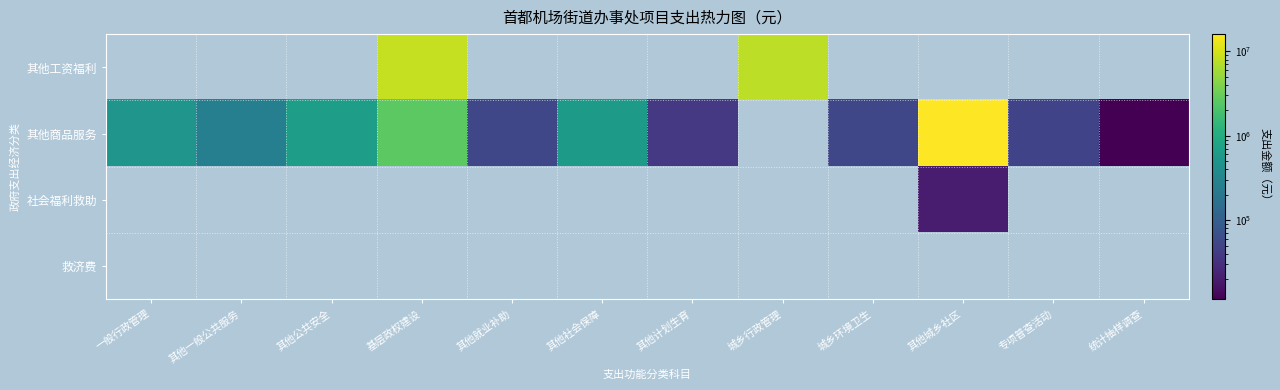

Reading right to left, list all the values displayed in this chart.

其他工资福利: 统计抽样调查=0.0	专项普查活动=0.0	其他城乡社区=0.0	城乡环境卫生=0.0	城乡行政管理=7807056.0	其他计划生育=0.0	其他社会保障=0.0	其他就业补助=0.0	基层政权建设=8462653.2	其他公共安全=0.0	其他一般公共服务=0.0	一般行政管理=0.0
其他商品服务: 统计抽样调查=11525.0	专项普查活动=50000.0	其他城乡社区=15996629.7	城乡环境卫生=53145.0	城乡行政管理=0.0	其他计划生育=38478.0	其他社会保障=600000.0	其他就业补助=53376.0	基层政权建设=2566000.0	其他公共安全=670000.0	其他一般公共服务=264000.0	一般行政管理=505640.0
社会福利救助: 统计抽样调查=0.0	专项普查活动=0.0	其他城乡社区=20000.0	城乡环境卫生=0.0	城乡行政管理=0.0	其他计划生育=0.0	其他社会保障=0.0	其他就业补助=0.0	基层政权建设=0.0	其他公共安全=0.0	其他一般公共服务=0.0	一般行政管理=0.0
救济费: 统计抽样调查=0.0	专项普查活动=0.0	其他城乡社区=0.0	城乡环境卫生=0.0	城乡行政管理=0.0	其他计划生育=0.0	其他社会保障=0.0	其他就业补助=0.0	基层政权建设=0.0	其他公共安全=0.0	其他一般公共服务=0.0	一般行政管理=0.0